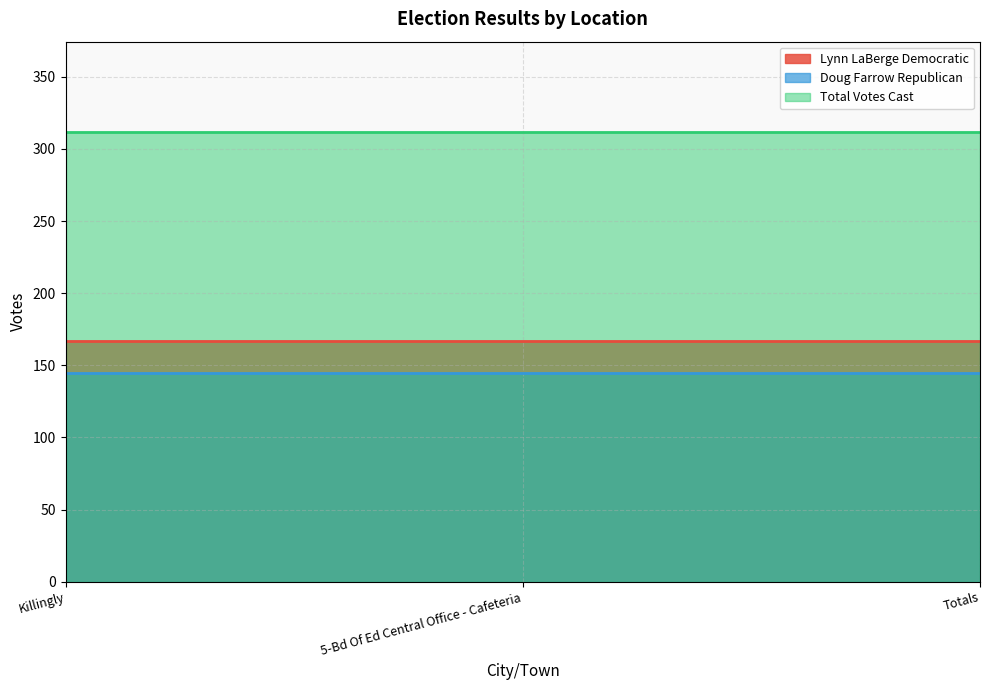

Which has a higher value, 5-Bd Of Ed Central Office - Cafeteria or Totals?

5-Bd Of Ed Central Office - Cafeteria